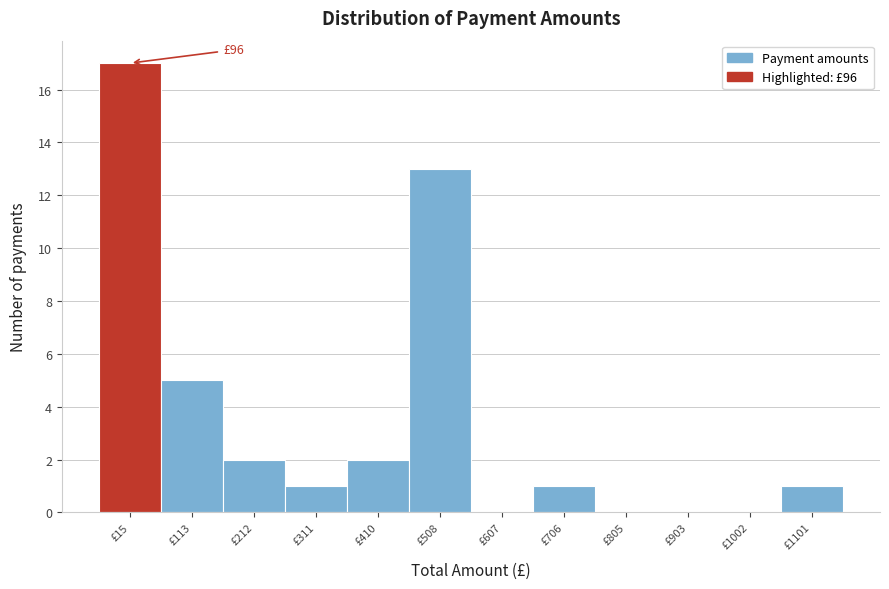

Reading left to right, what are all the values shown in this chart?

£15=17	£113=5	£212=2	£311=1	£410=2	£508=13	£607=0	£706=1	£805=0	£903=0	£1002=0	£1101=1